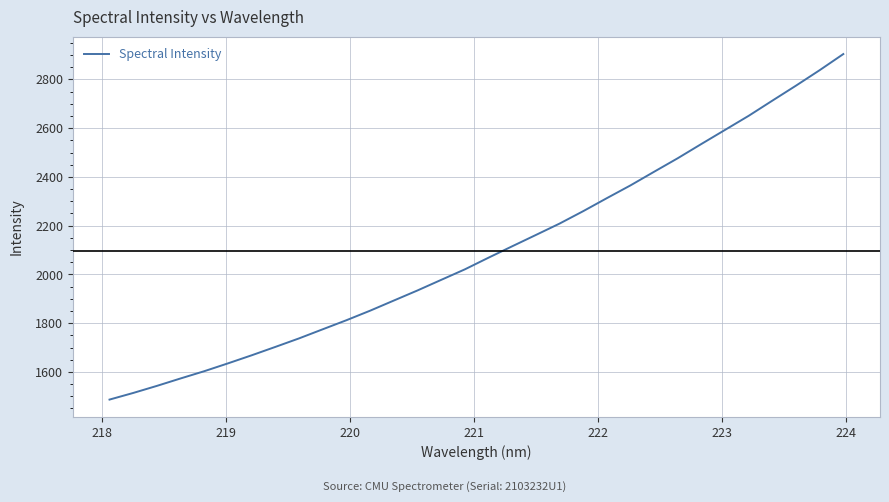

What is the minimum value shown in the chart?

1486.5